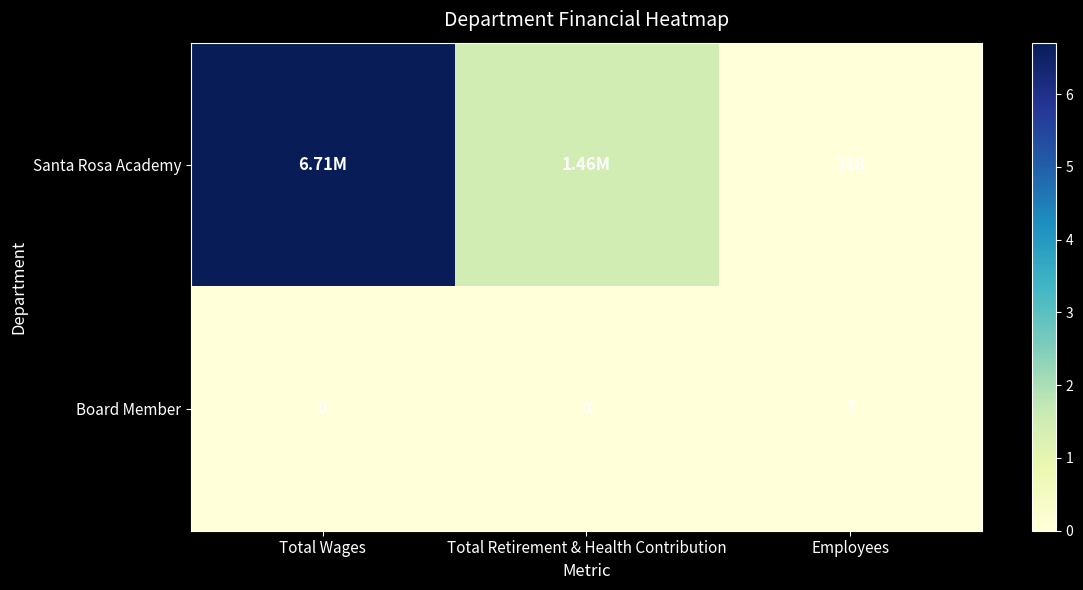

What is the difference between the highest and lowest values at Employees?

211